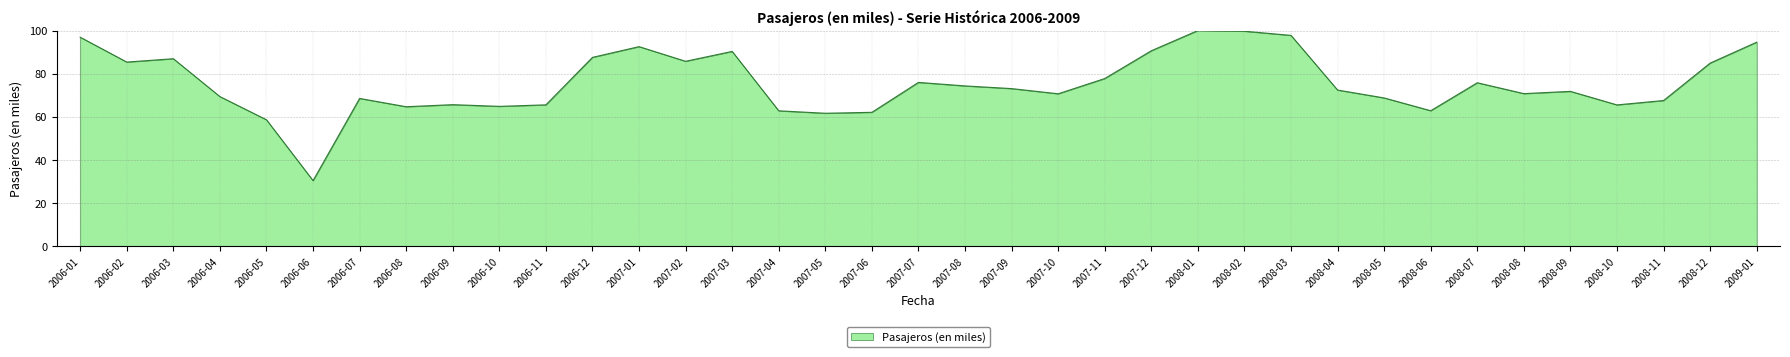

Is it true that the value at 2008-01 is 50.8?

False